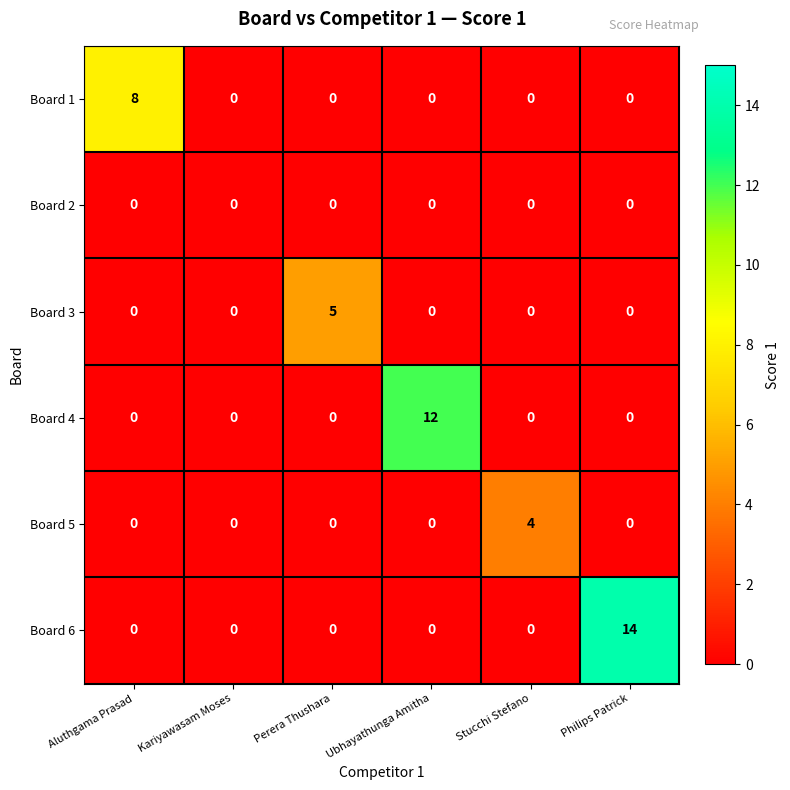

What is the spread (max minus min) of values at Perera Thushara?

5